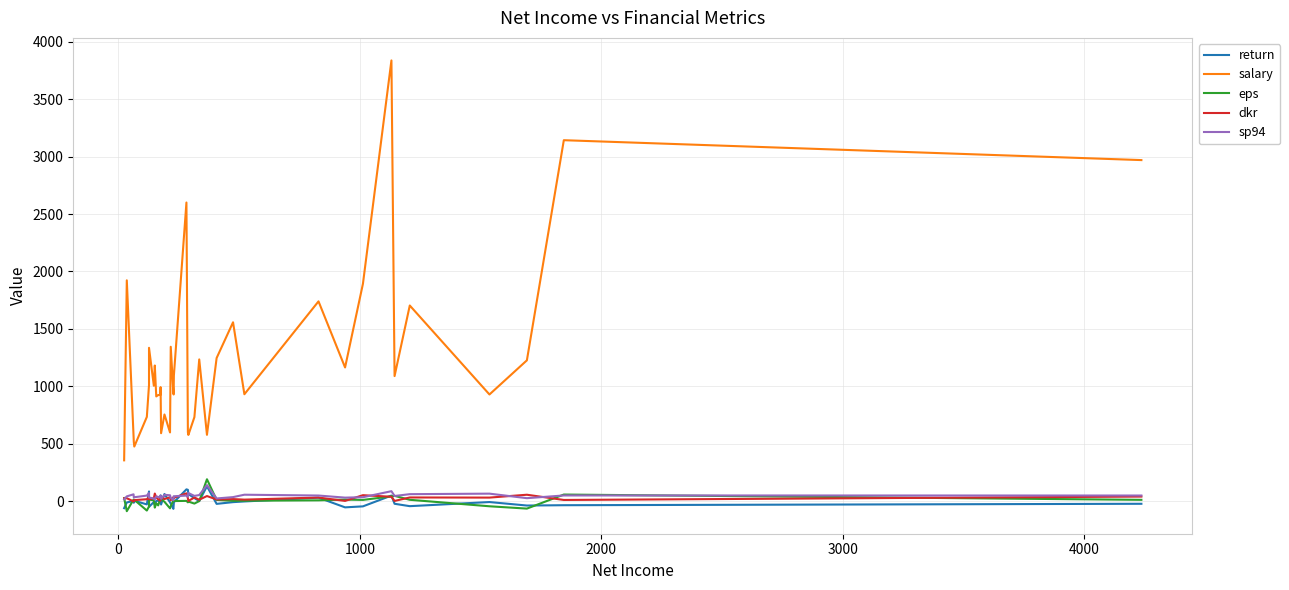

What is the value of the dkr point at the 18th from the left?

10.7